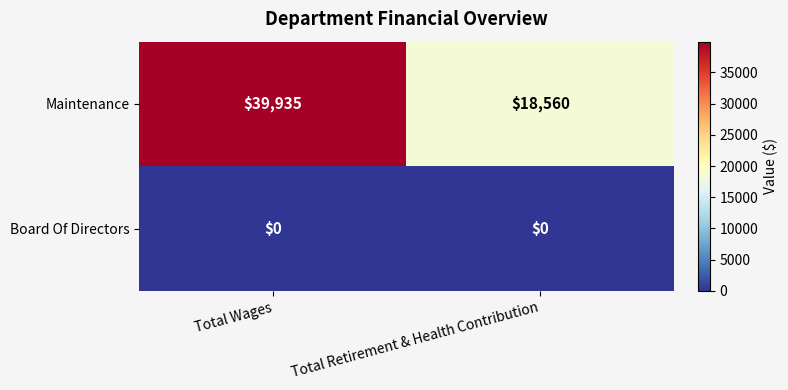

What is the approximate value of Maintenance at Total Retirement & Health Contribution?

18560